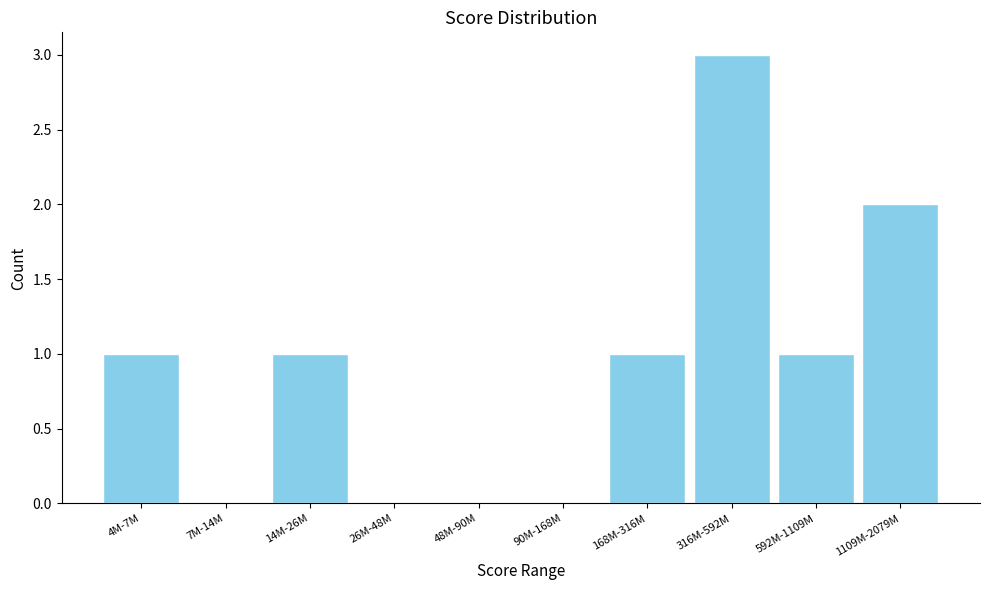

Reading left to right, what are all the values shown in this chart?

4M-7M=1	7M-14M=0	14M-26M=1	26M-48M=0	48M-90M=0	90M-168M=0	168M-316M=1	316M-592M=3	592M-1109M=1	1109M-2079M=2